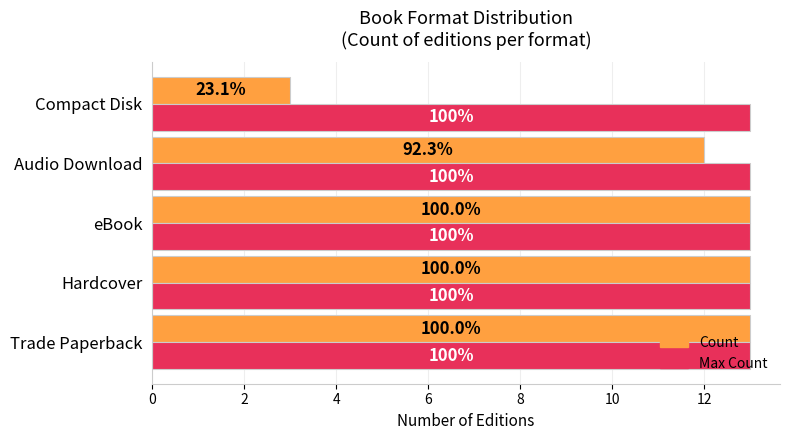

What are all the series names shown in the legend?

Count, Max Count